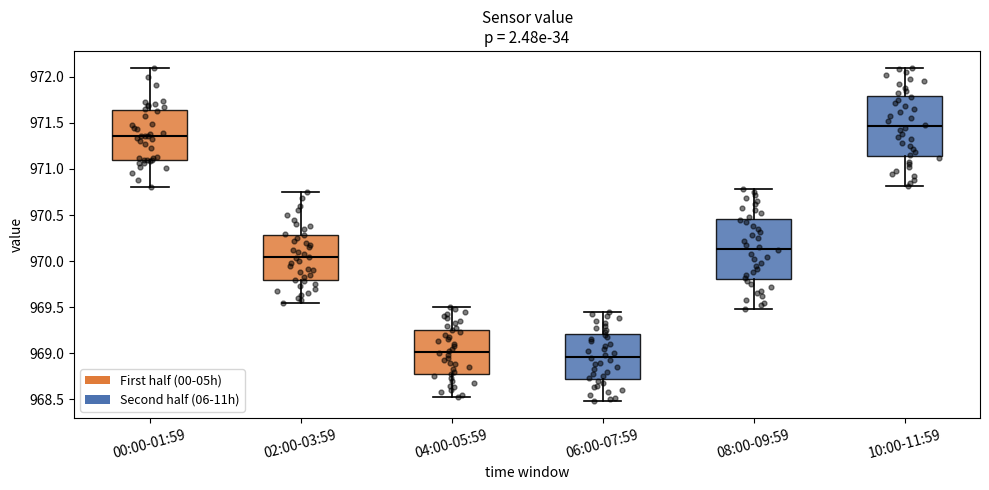

Reading left to right, read every box against the y-axis: the position of its median line, the range the box covers, and the ends of its whiskers. The values are not printed on the chart, so give them approximately, as read against the axis.

00:00-01:59: median 971.35, box 971.10 to 971.65, whiskers 970.80 to 972.10
02:00-03:59: median 970.05, box 969.80 to 970.30, whiskers 969.55 to 970.75
04:00-05:59: median 969.00, box 968.75 to 969.25, whiskers 968.55 to 969.50
06:00-07:59: median 968.95, box 968.70 to 969.20, whiskers 968.50 to 969.45
08:00-09:59: median 970.15, box 969.80 to 970.45, whiskers 969.50 to 970.80
10:00-11:59: median 971.45, box 971.15 to 971.80, whiskers 970.80 to 972.10